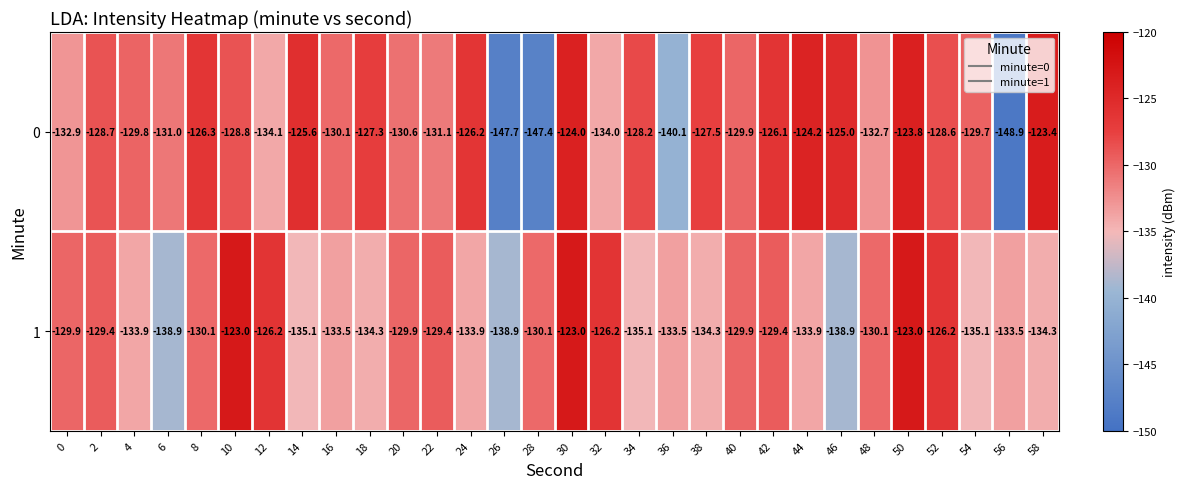

At which category is the sum across all series the highest?

50